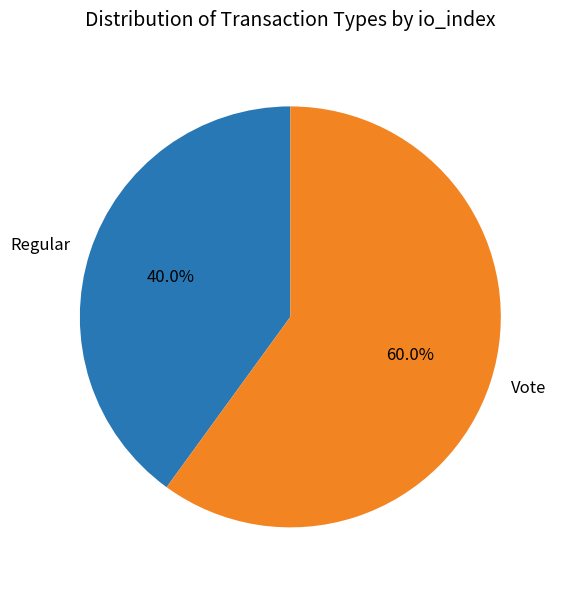

How many slices are in this pie chart?

2